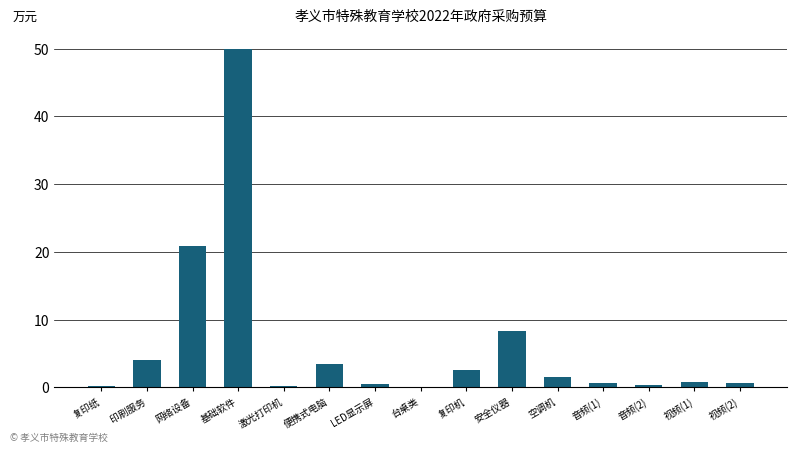

What is the sum of all values?

94.2